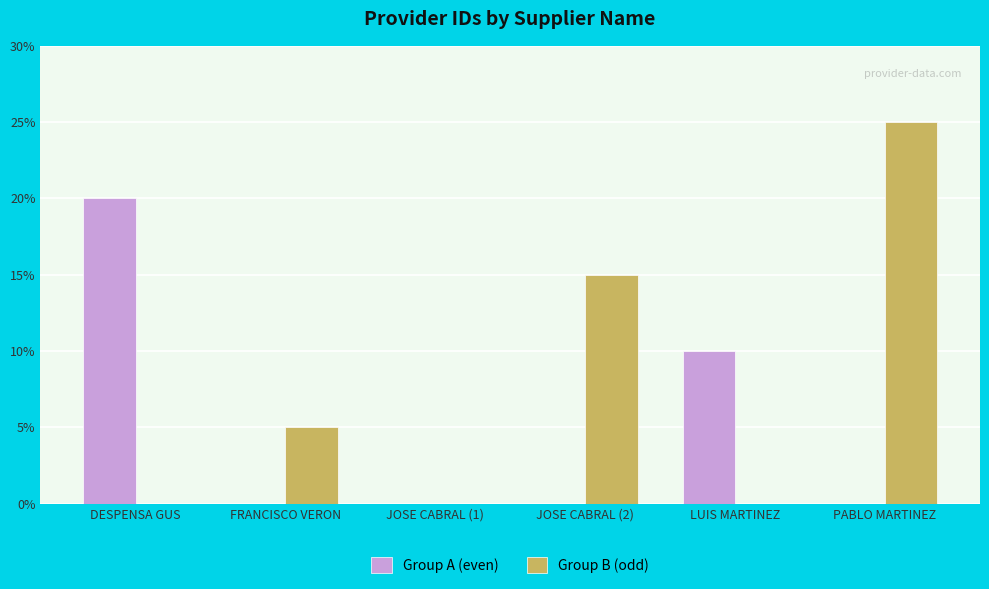

Between FRANCISCO VERON and JOSE CABRAL (2), which series saw the biggest shift?

Group B (odd)